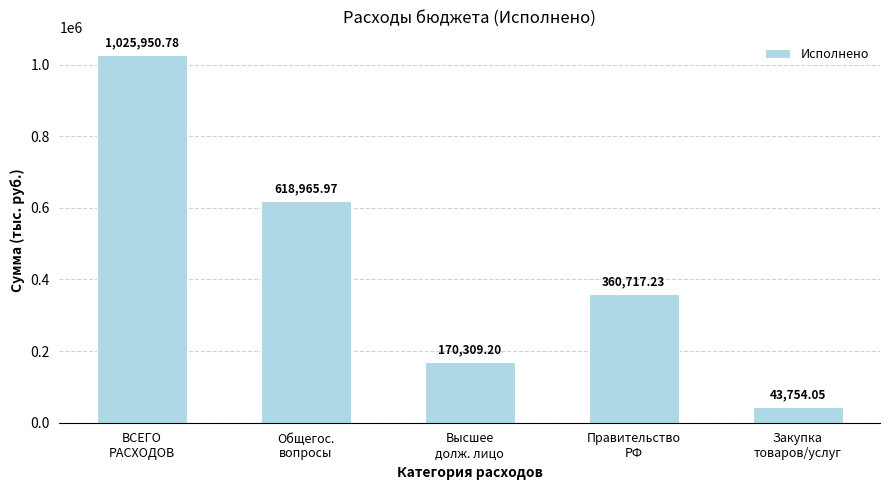

Reading left to right, what are all the values shown in this chart?

ВСЕГО
РАСХОДОВ=1025950.8	Общегос.
вопросы=618966.0	Высшее
долж. лицо=170309.2	Правительство
РФ=360717.2	Закупка
товаров/услуг=43754.1